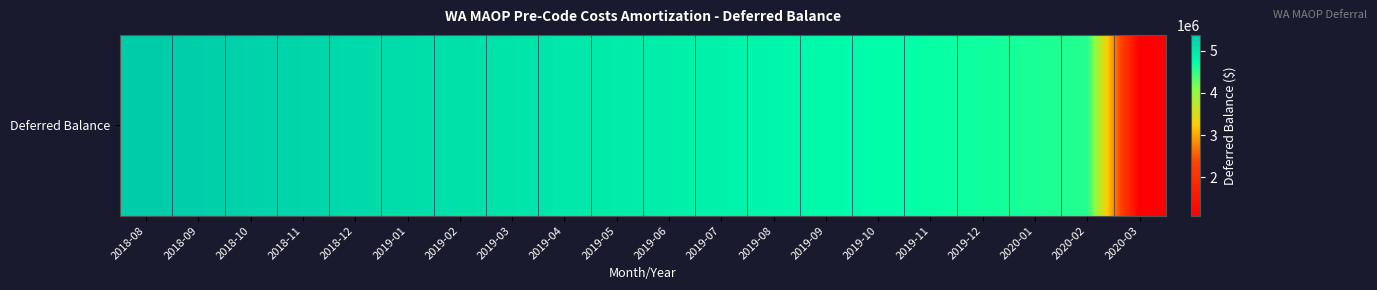

What is the difference between the second highest and second lowest values?

768260.8